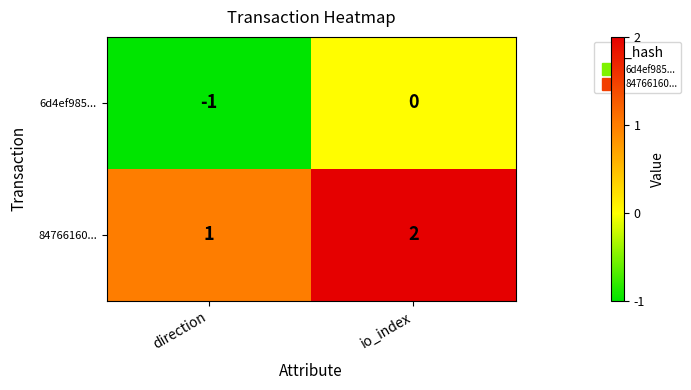

Where is 84766160... nearest to the value 1?

direction